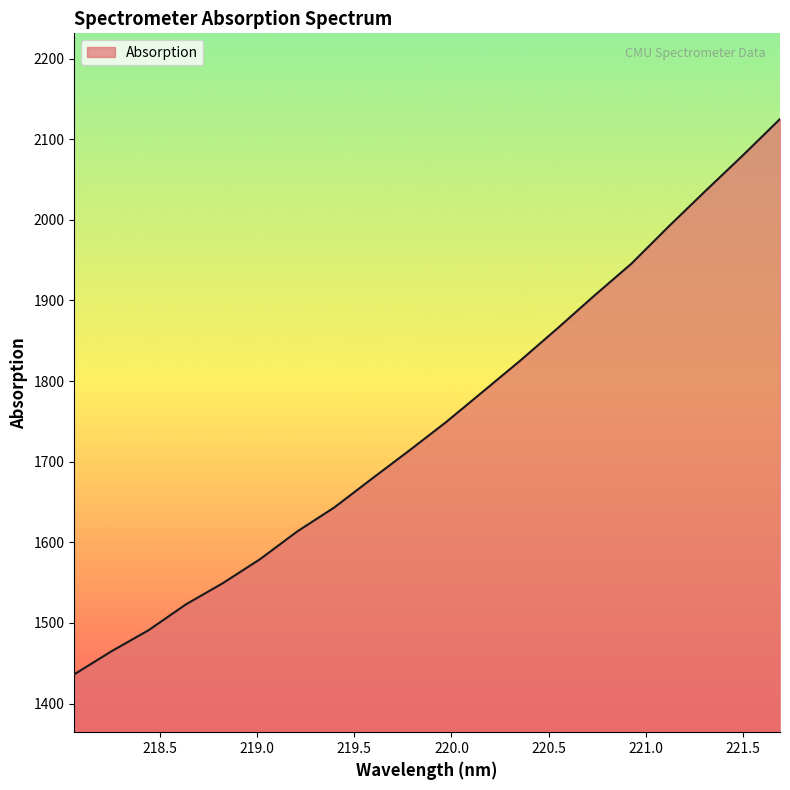

What is the minimum value shown in the chart?

1436.3